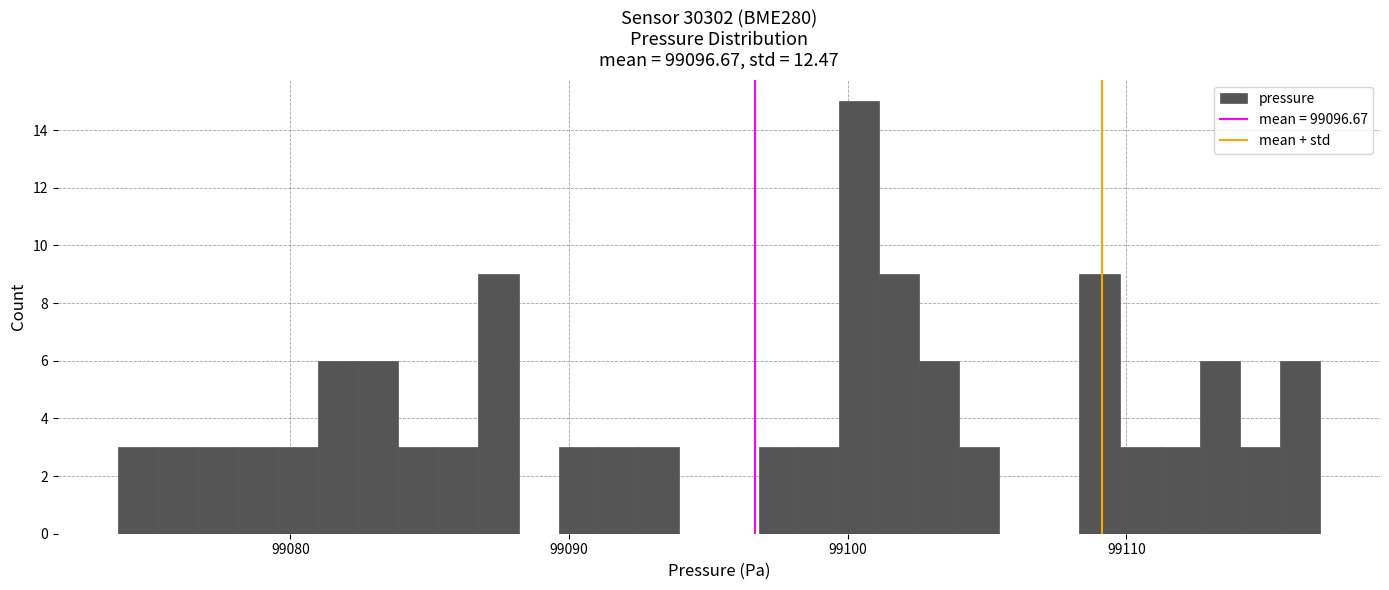

Read against the x-axis, roughly where is the centre of the tallest bar?

99100